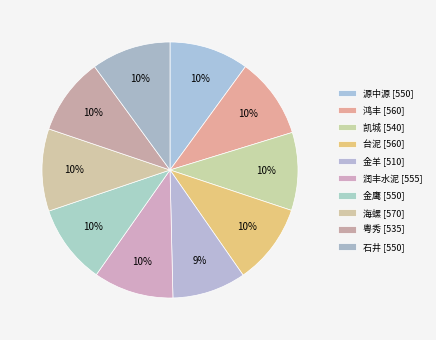

Count the number of slices in the pie.

10